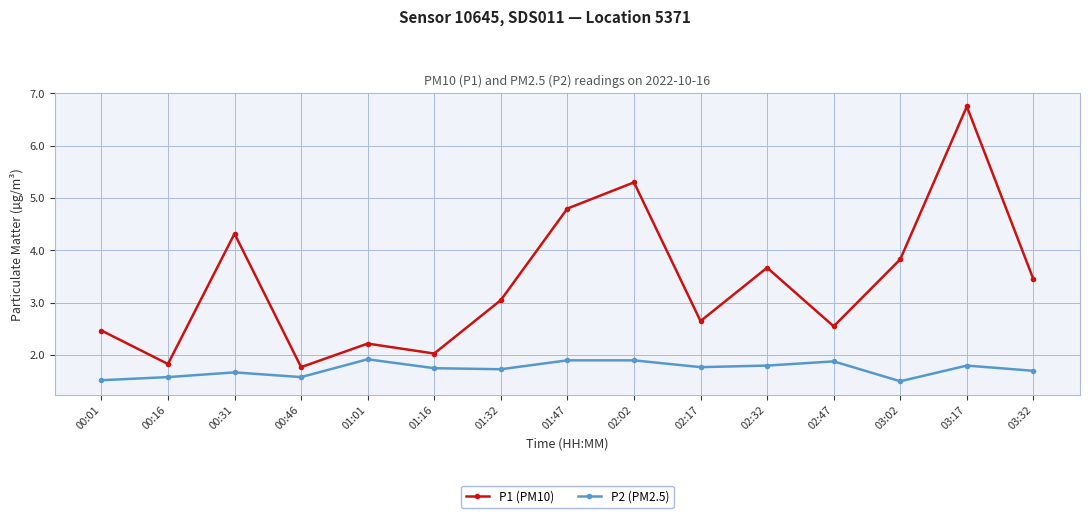

Is it true that P2 (PM2.5) equals 1.9 at 01:01?

True